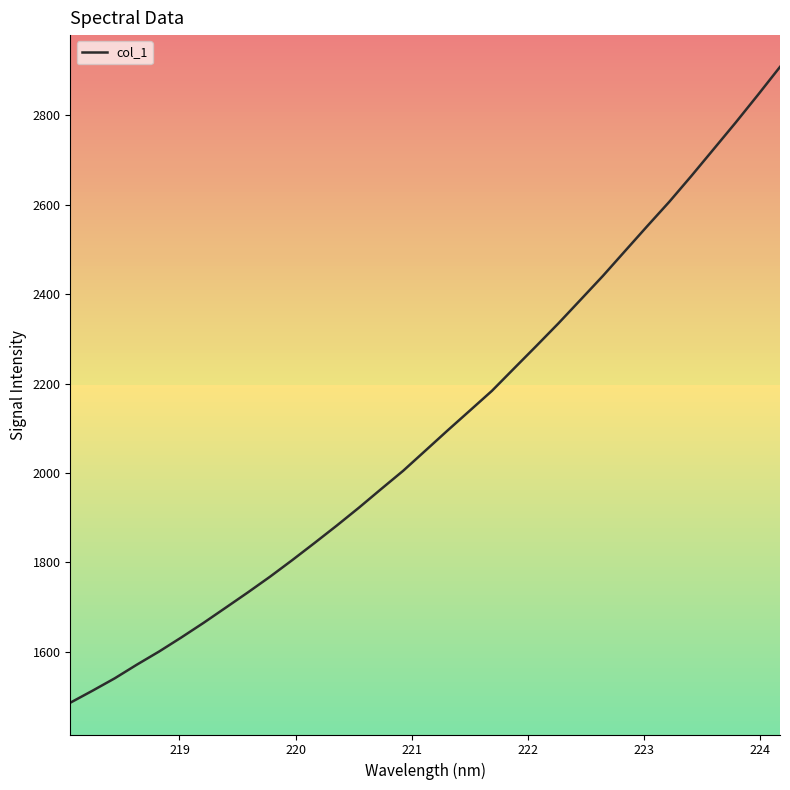

What is the maximum value shown in the chart?

2908.8